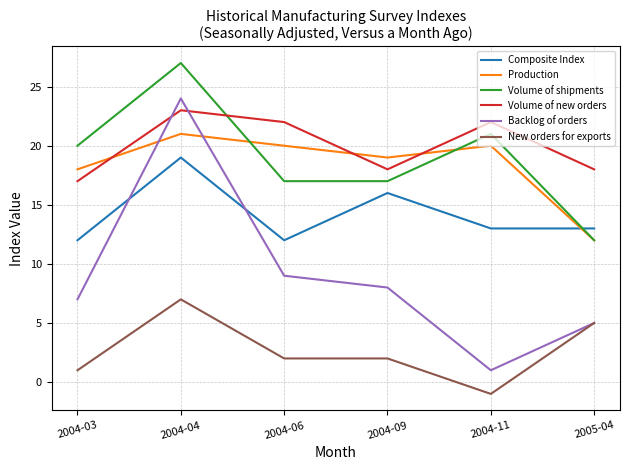

How many interior local peaks does the Composite Index series have?

2